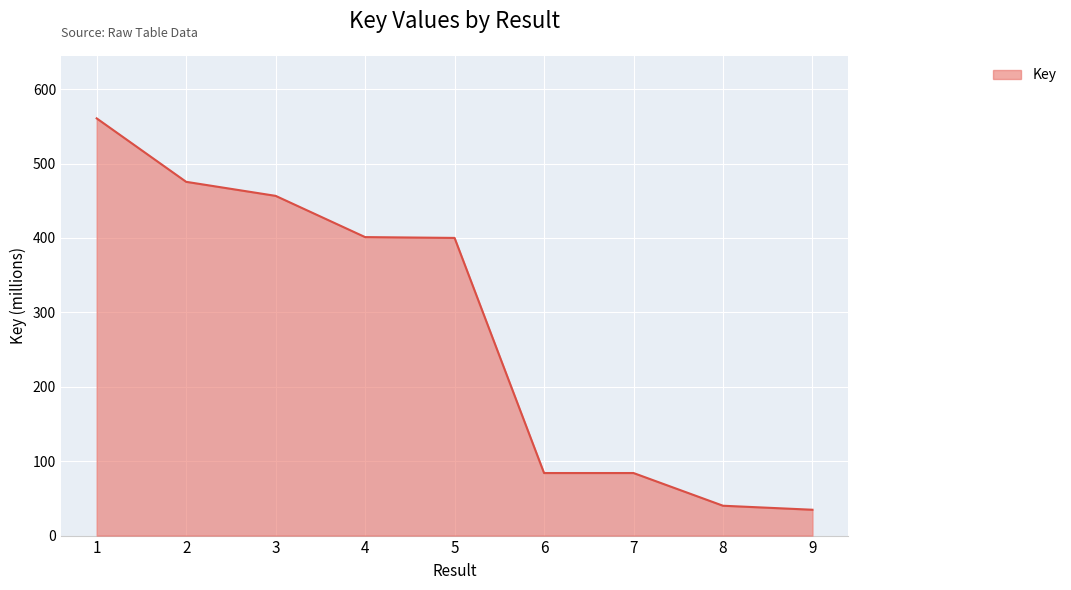

Which has a higher value, 9 or 8?

8